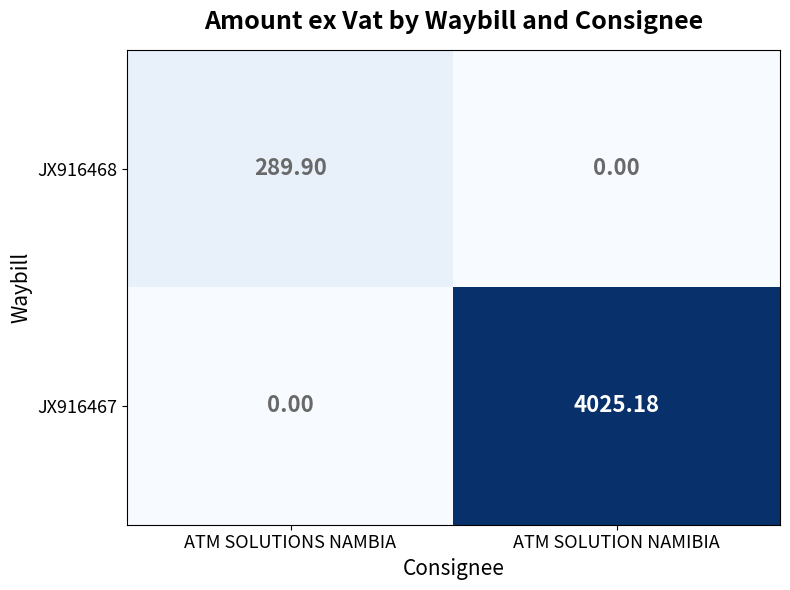

Rank the categories by JX916468 value from lowest to highest.

ATM SOLUTION NAMIBIA, ATM SOLUTIONS NAMBIA